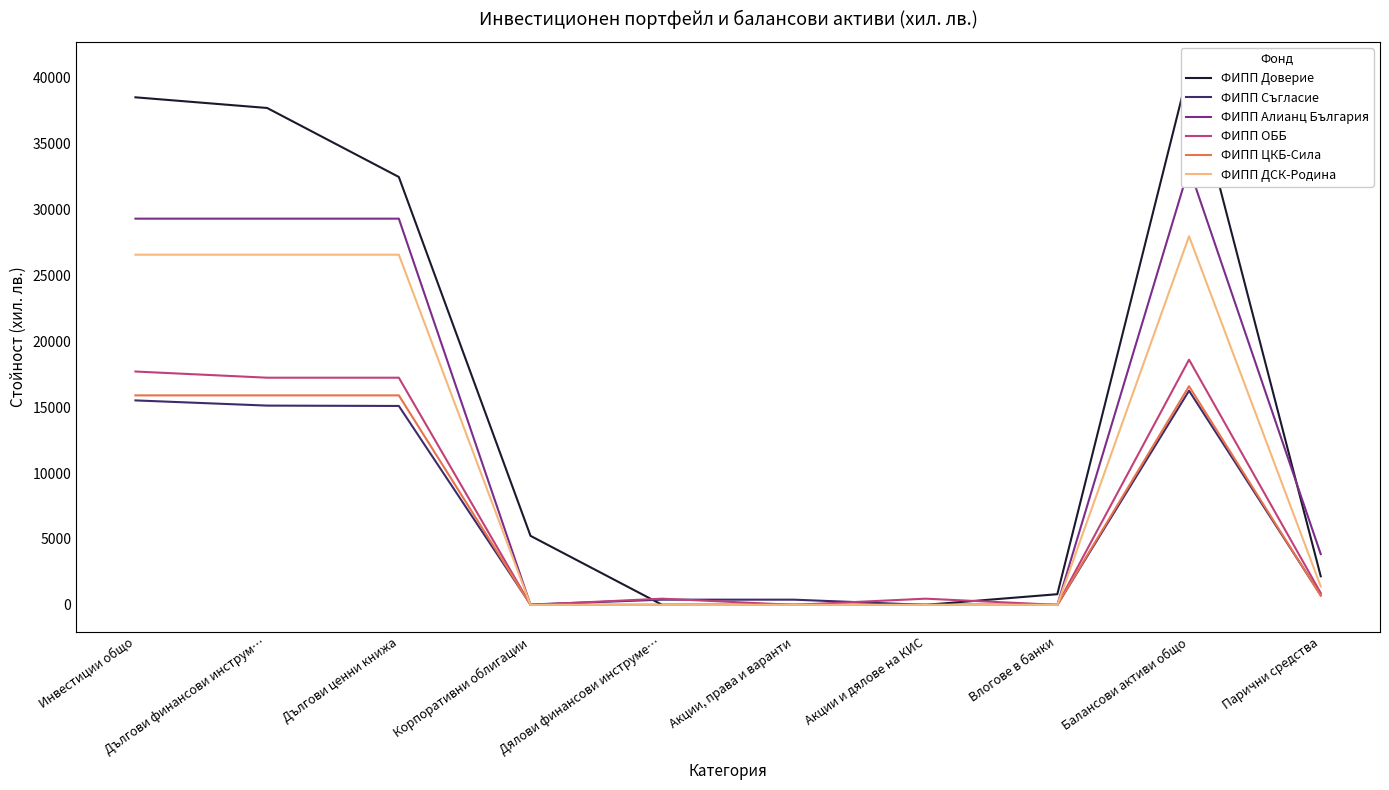

Rank the series at Дялови финансови инструме… from lowest to highest value.

ФИПП Доверие, ФИПП Алианц България, ФИПП ЦКБ-Сила, ФИПП ДСК-Родина, ФИПП Съгласие, ФИПП ОББ